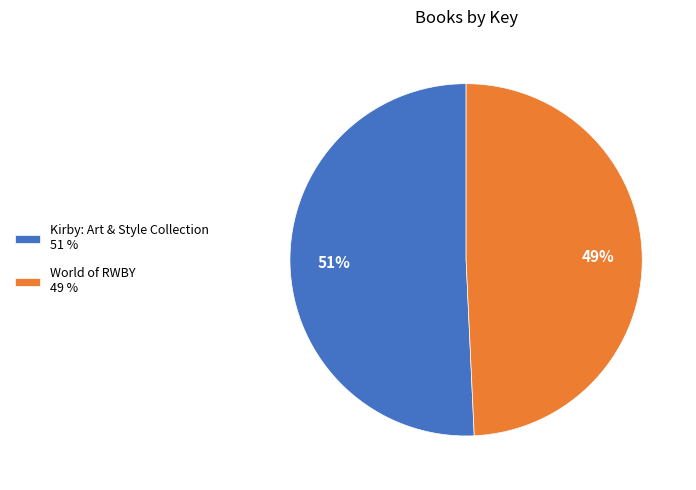

What is the majority slice?

Kirby: Art & Style Collection